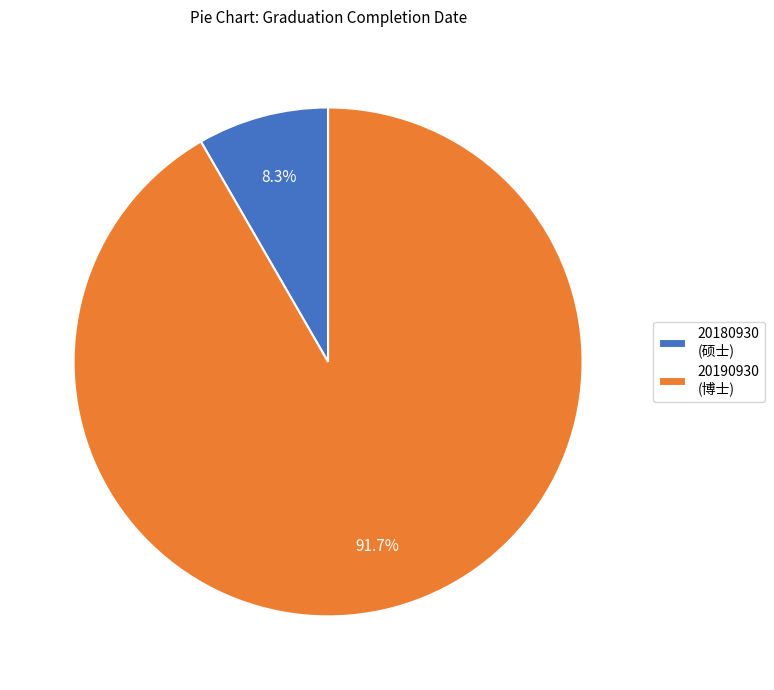

Which category accounts for the majority?

20190930 (博士)